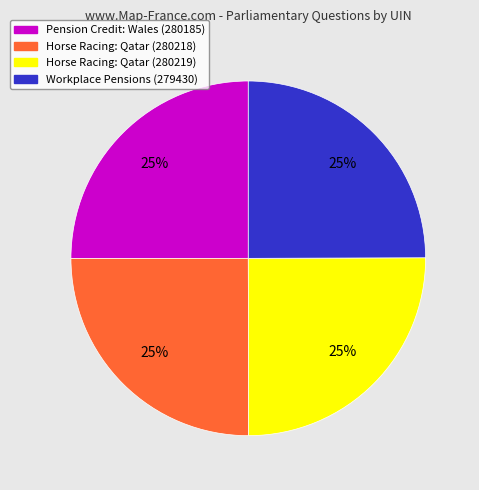

What is the ratio of the value at Horse Racing: Qatar (280218) to the value at Horse Racing: Qatar (280219)?

1.0